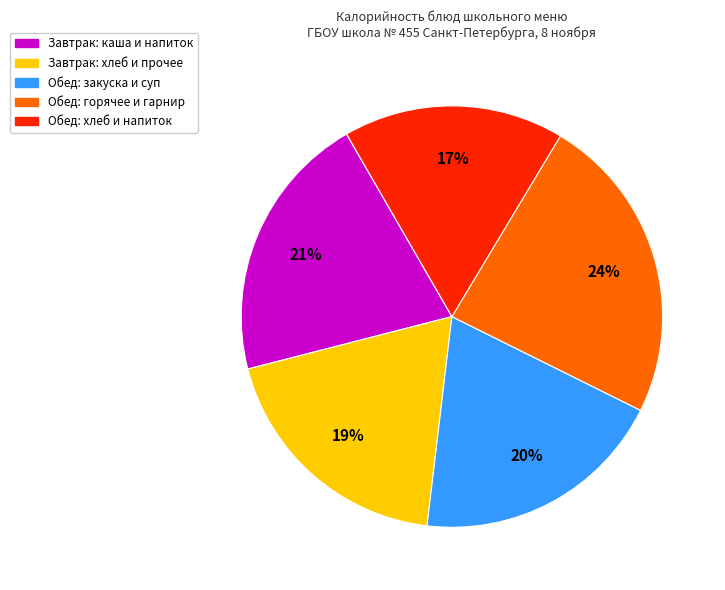

To the nearest percent, what is the difference between the largest and smallest slice percentages?

7%